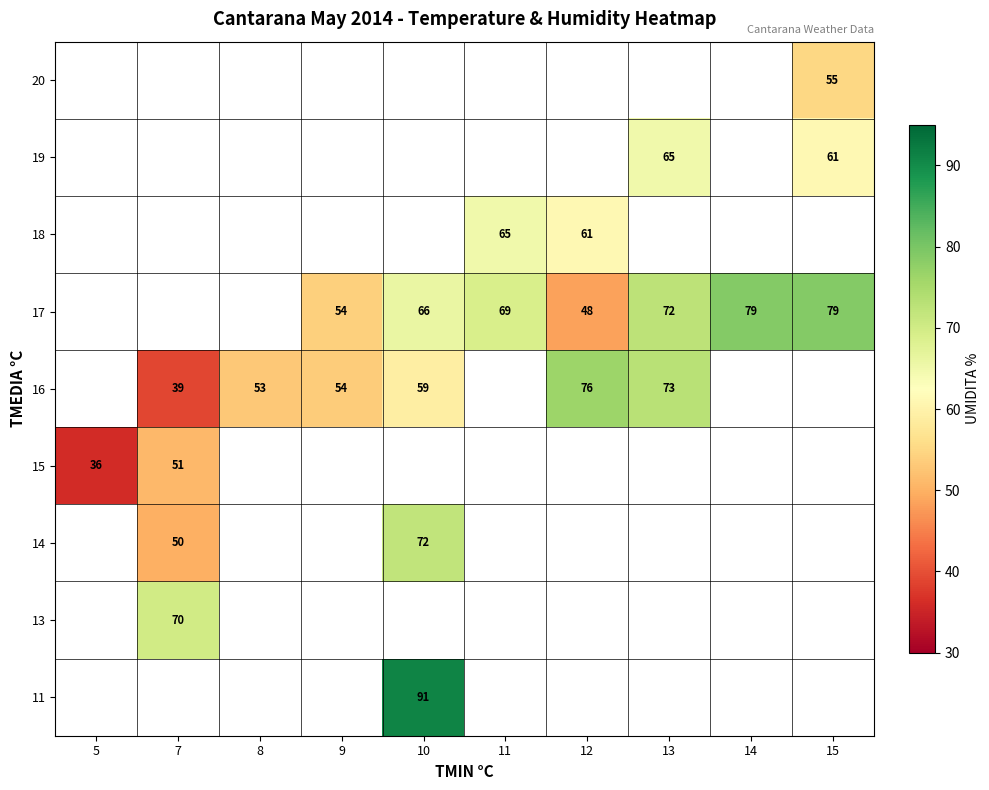

True or false: 16 has a value of 37 at 9.

False